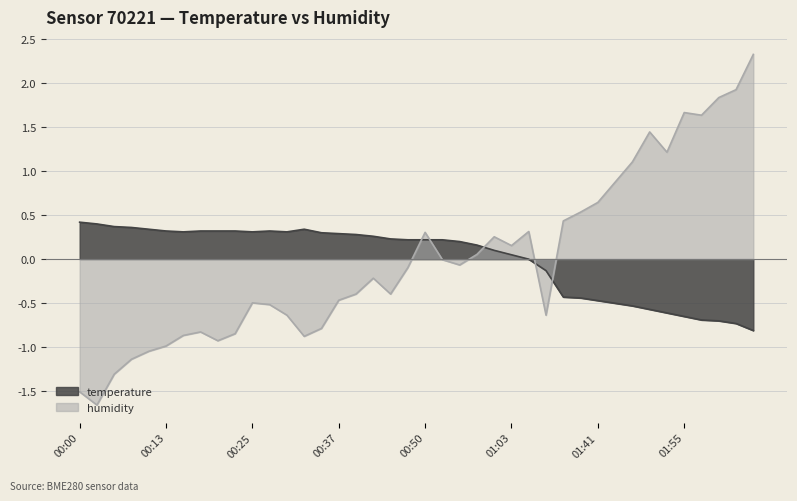

How many categories are shown in the chart?

40